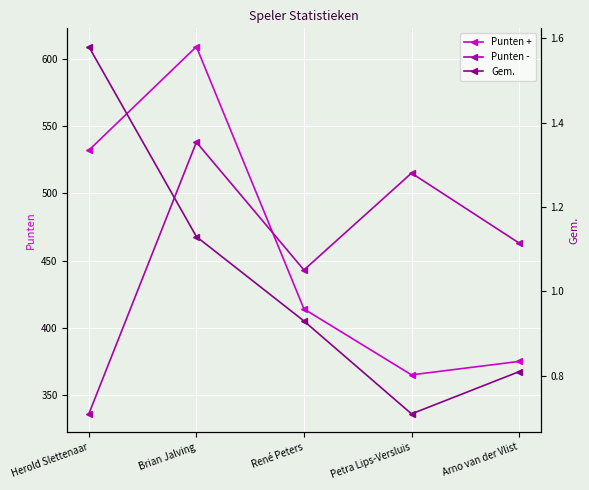

Which series has the widest spread of values?

Punten +